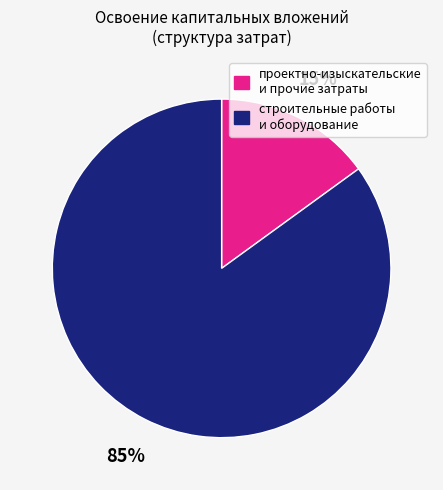

Which slice is the largest?

строительные работы и оборудование